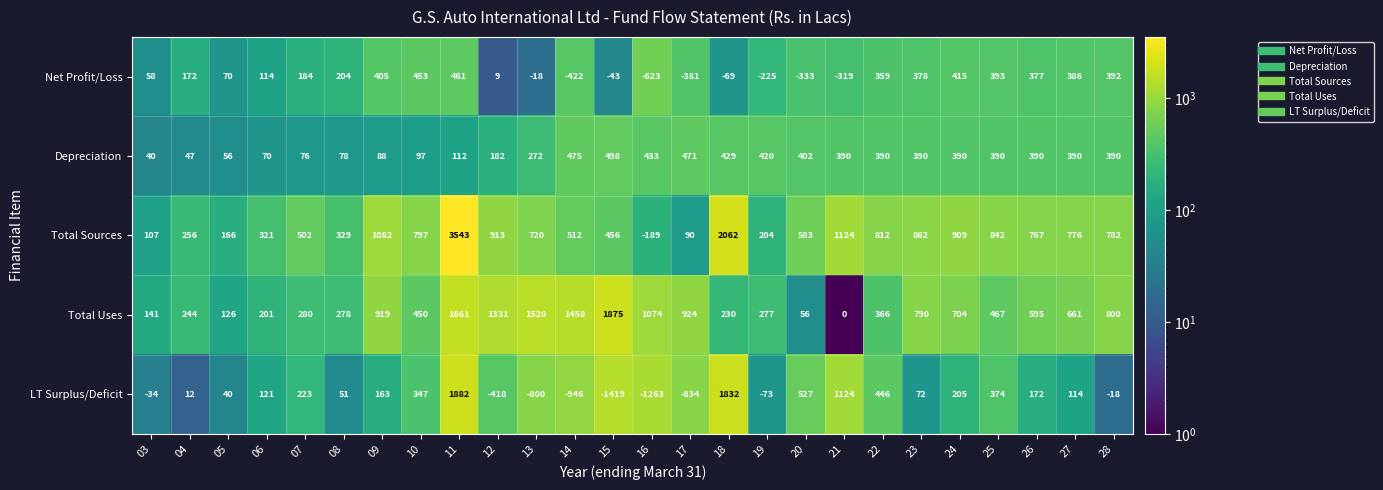

Rank the series by their maximum value, from highest to lowest.

Total Sources, LT Surplus/Deficit, Total Uses, Depreciation, Net Profit/Loss